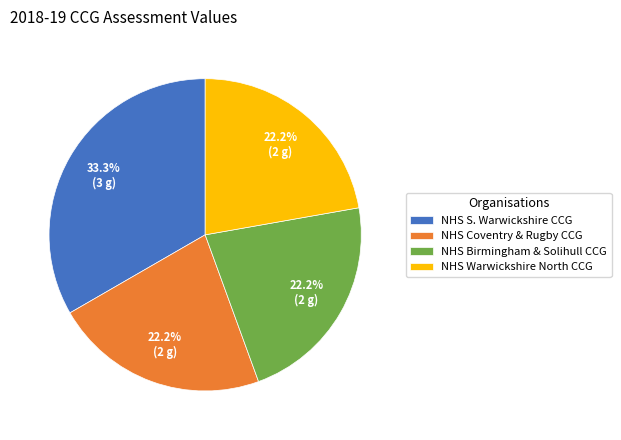

To the nearest percent, what is the average slice percentage?

25%